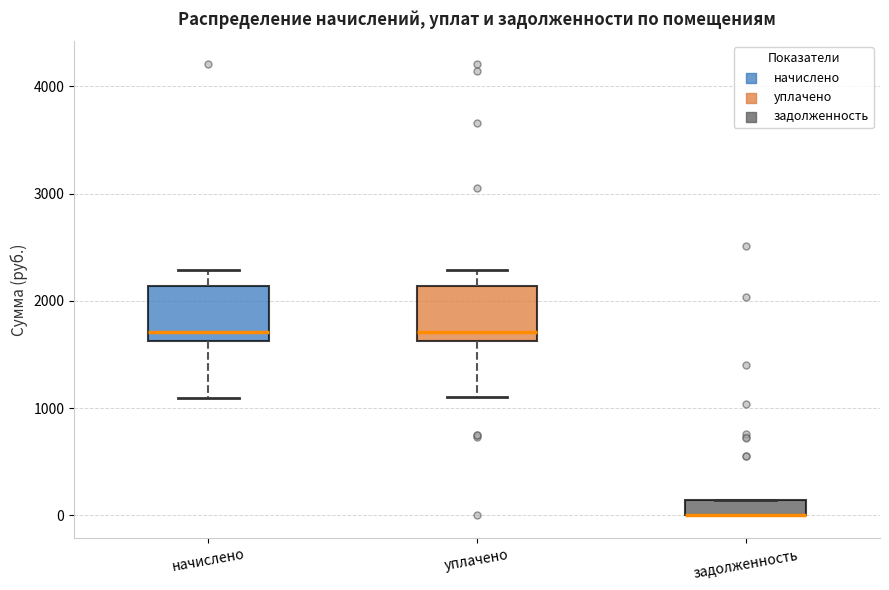

Where is the upper edge of the box for начислено on the y-axis? The values are not printed on the chart, so give them approximately, as read against the axis.

2100